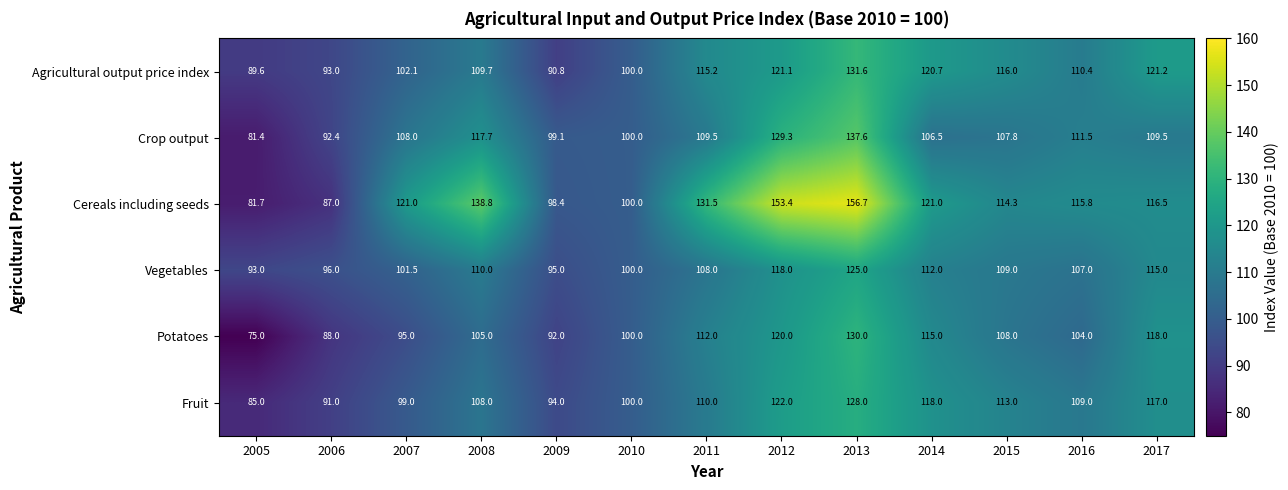

What is the difference between the highest and lowest values at 2012?

35.4